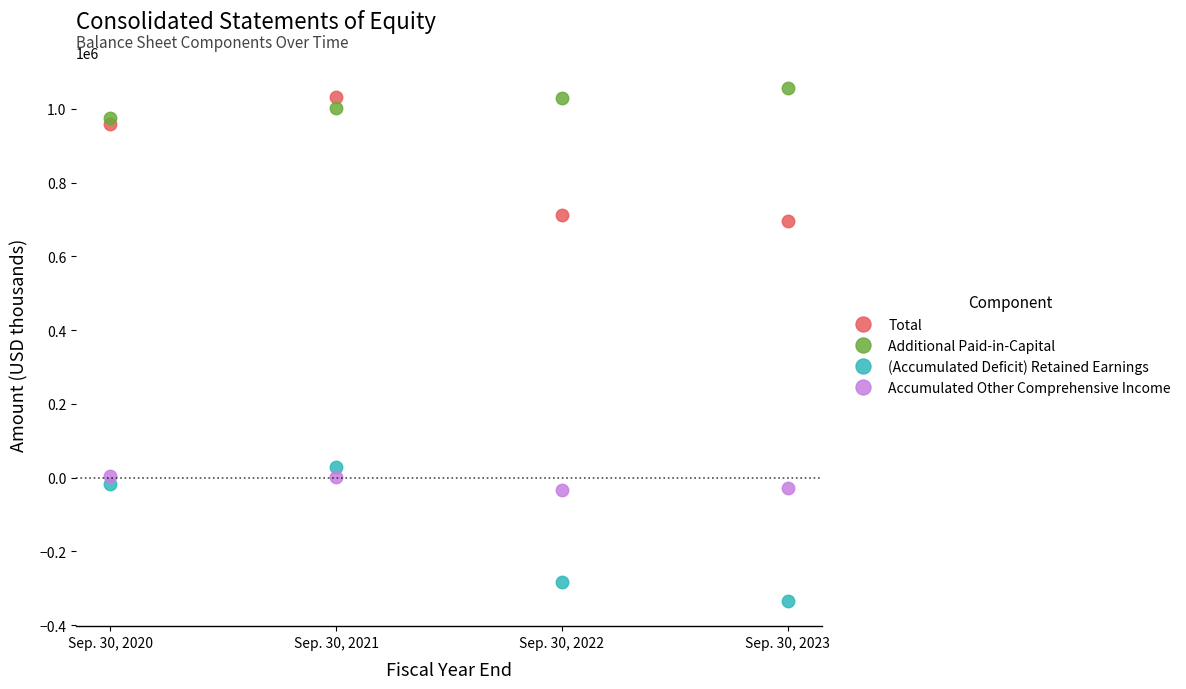

Where is the first local maximum for Total?

Sep. 30, 2021